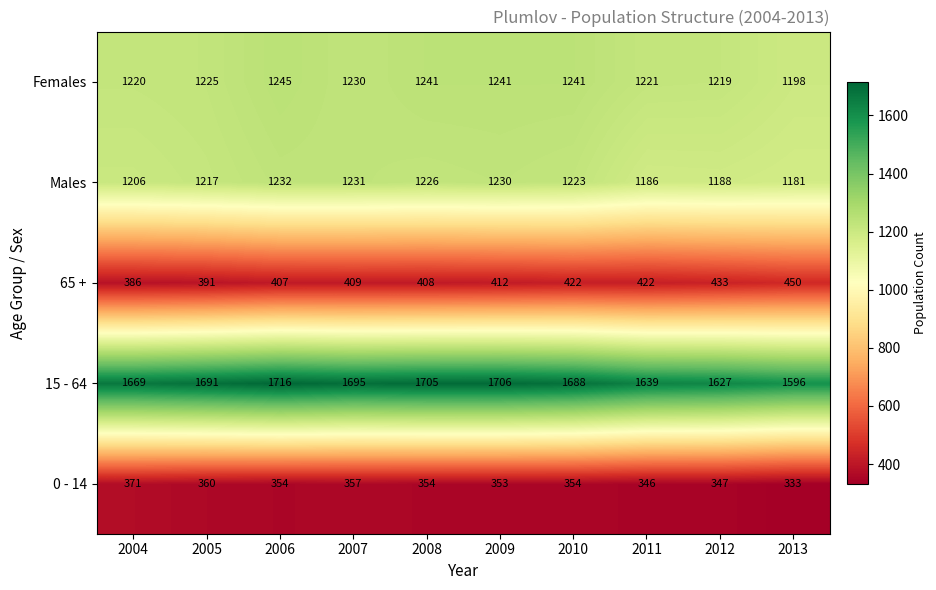

The Females series shows 313 at 2004. True or false?

False